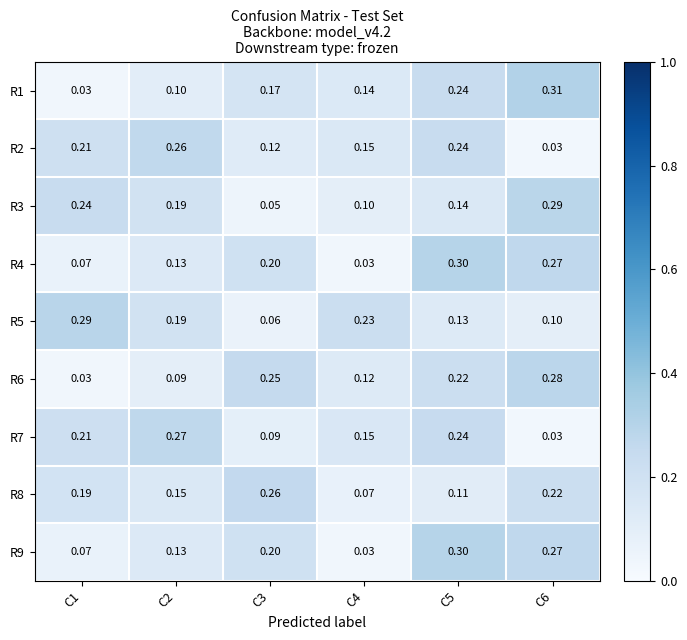

Is the value of R1 at C6 greater than the value of R3 at C2?

Yes